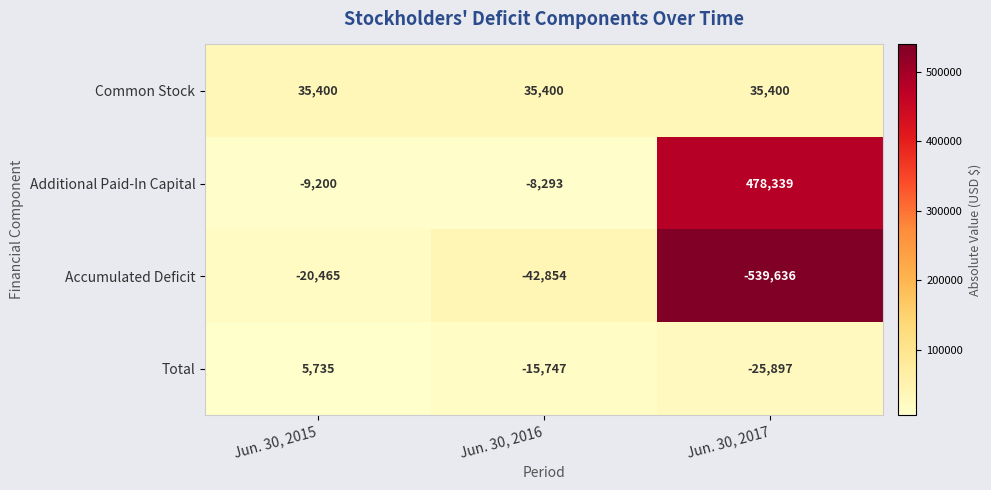

Reading left to right, list all the values displayed in this chart.

Common Stock: 35400	35400	35400
Additional Paid-In Capital: -9200	-8293	478339
Accumulated Deficit: -20465	-42854	-539636
Total: 5735	-15747	-25897